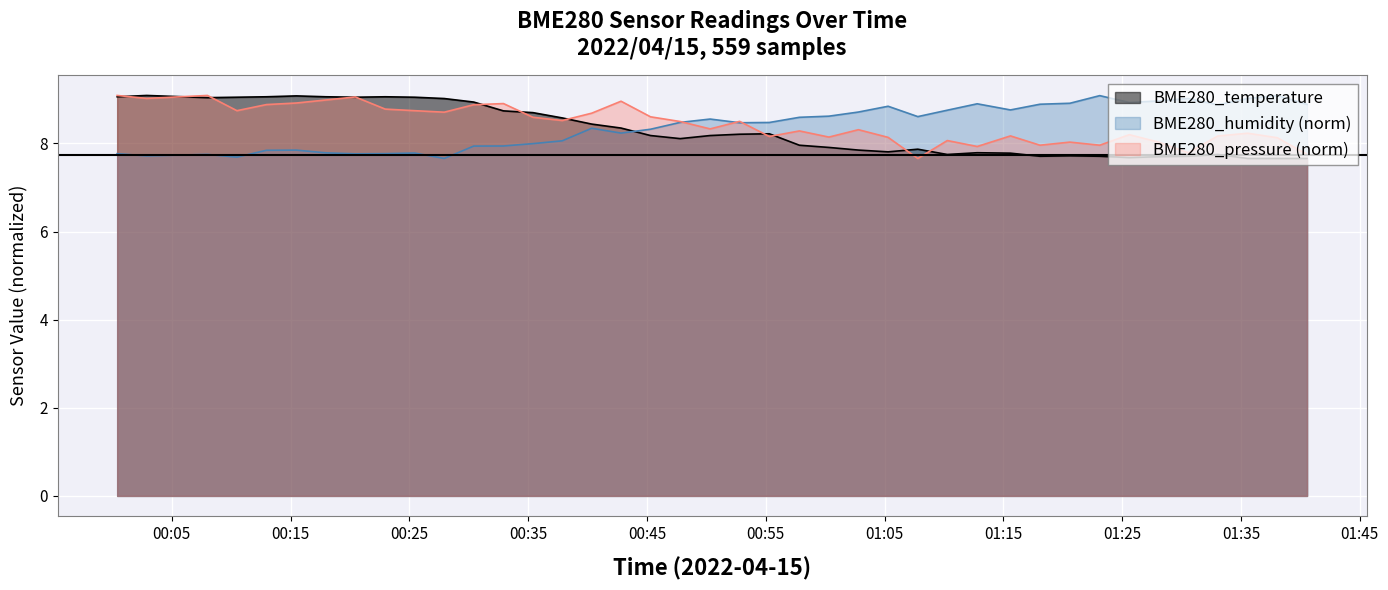

Reading left to right, what are all the values shown in this chart?

BME280_temperature: 2022/04/15 00:00:24=9.1	2022/04/15 00:02:53=9.1	2022/04/15 00:08:00=9.0	2022/04/15 00:10:29=9.1	2022/04/15 00:12:58=9.1	2022/04/15 00:15:29=9.1	2022/04/15 00:17:58=9.1	2022/04/15 00:20:27=9.1	2022/04/15 00:22:58=9.1	2022/04/15 00:25:27=9.1	2022/04/15 00:27:56=9.0	2022/04/15 00:30:25=8.9	2022/04/15 00:32:55=8.7	2022/04/15 00:35:24=8.7	2022/04/15 00:37:52=8.6	2022/04/15 00:40:21=8.4	2022/04/15 00:42:49=8.3	2022/04/15 00:45:18=8.2	2022/04/15 00:47:48=8.1	2022/04/15 00:50:19=8.2	2022/04/15 00:52:48=8.2	2022/04/15 00:55:18=8.2	2022/04/15 00:57:50=8.0	2022/04/15 01:00:19=7.9	2022/04/15 01:02:48=7.8	2022/04/15 01:05:18=7.8	2022/04/15 01:07:48=7.9	2022/04/15 01:10:17=7.8	2022/04/15 01:12:48=7.8	2022/04/15 01:15:36=7.8	2022/04/15 01:18:05=7.7	2022/04/15 01:20:36=7.7	2022/04/15 01:23:07=7.7	2022/04/15 01:25:36=7.7	2022/04/15 01:28:05=7.7	2022/04/15 01:30:34=7.7	2022/04/15 01:33:03=7.8	2022/04/15 01:35:34=7.7	2022/04/15 01:38:04=7.7	2022/04/15 01:40:34=7.7
BME280_humidity: 2022/04/15 00:00:24=7.8	2022/04/15 00:02:53=7.7	2022/04/15 00:08:00=7.8	2022/04/15 00:10:29=7.7	2022/04/15 00:12:58=7.8	2022/04/15 00:15:29=7.8	2022/04/15 00:17:58=7.8	2022/04/15 00:20:27=7.8	2022/04/15 00:22:58=7.8	2022/04/15 00:25:27=7.8	2022/04/15 00:27:56=7.7	2022/04/15 00:30:25=7.9	2022/04/15 00:32:55=7.9	2022/04/15 00:35:24=8.0	2022/04/15 00:37:52=8.1	2022/04/15 00:40:21=8.3	2022/04/15 00:42:49=8.2	2022/04/15 00:45:18=8.3	2022/04/15 00:47:48=8.5	2022/04/15 00:50:19=8.6	2022/04/15 00:52:48=8.5	2022/04/15 00:55:18=8.5	2022/04/15 00:57:50=8.6	2022/04/15 01:00:19=8.6	2022/04/15 01:02:48=8.7	2022/04/15 01:05:18=8.8	2022/04/15 01:07:48=8.6	2022/04/15 01:10:17=8.8	2022/04/15 01:12:48=8.9	2022/04/15 01:15:36=8.8	2022/04/15 01:18:05=8.9	2022/04/15 01:20:36=8.9	2022/04/15 01:23:07=9.1	2022/04/15 01:25:36=8.9	2022/04/15 01:28:05=9.0	2022/04/15 01:30:34=9.0	2022/04/15 01:33:03=8.9	2022/04/15 01:35:34=9.0	2022/04/15 01:38:04=9.1	2022/04/15 01:40:34=8.9
BME280_pressure_scaled: 2022/04/15 00:00:24=9.1	2022/04/15 00:02:53=9.0	2022/04/15 00:08:00=9.1	2022/04/15 00:10:29=8.7	2022/04/15 00:12:58=8.9	2022/04/15 00:15:29=8.9	2022/04/15 00:17:58=9.0	2022/04/15 00:20:27=9.1	2022/04/15 00:22:58=8.8	2022/04/15 00:25:27=8.7	2022/04/15 00:27:56=8.7	2022/04/15 00:30:25=8.9	2022/04/15 00:32:55=8.9	2022/04/15 00:35:24=8.6	2022/04/15 00:37:52=8.5	2022/04/15 00:40:21=8.7	2022/04/15 00:42:49=9.0	2022/04/15 00:45:18=8.6	2022/04/15 00:47:48=8.5	2022/04/15 00:50:19=8.3	2022/04/15 00:52:48=8.5	2022/04/15 00:55:18=8.2	2022/04/15 00:57:50=8.3	2022/04/15 01:00:19=8.1	2022/04/15 01:02:48=8.3	2022/04/15 01:05:18=8.1	2022/04/15 01:07:48=7.7	2022/04/15 01:10:17=8.1	2022/04/15 01:12:48=7.9	2022/04/15 01:15:36=8.2	2022/04/15 01:18:05=8.0	2022/04/15 01:20:36=8.0	2022/04/15 01:23:07=8.0	2022/04/15 01:25:36=8.2	2022/04/15 01:28:05=8.0	2022/04/15 01:30:34=7.8	2022/04/15 01:33:03=8.2	2022/04/15 01:35:34=8.2	2022/04/15 01:38:04=8.1	2022/04/15 01:40:34=7.8